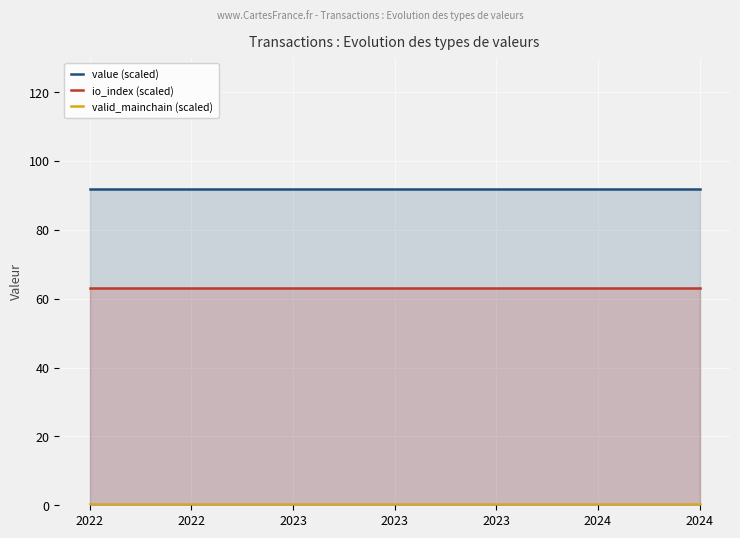

Rank the series at 2024 from lowest to highest value.

valid_mainchain (scaled), io_index (scaled), value (scaled)